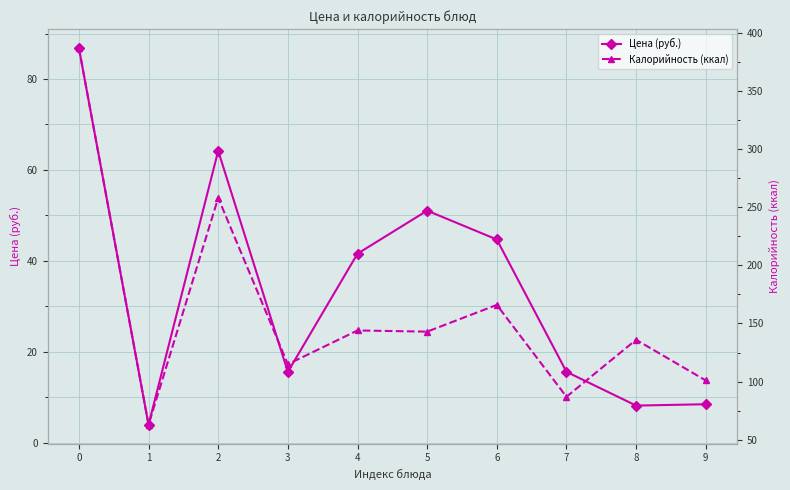

In Калорийность (ккал), how many points are higher than both neighbors (excluding endpoints)?

4